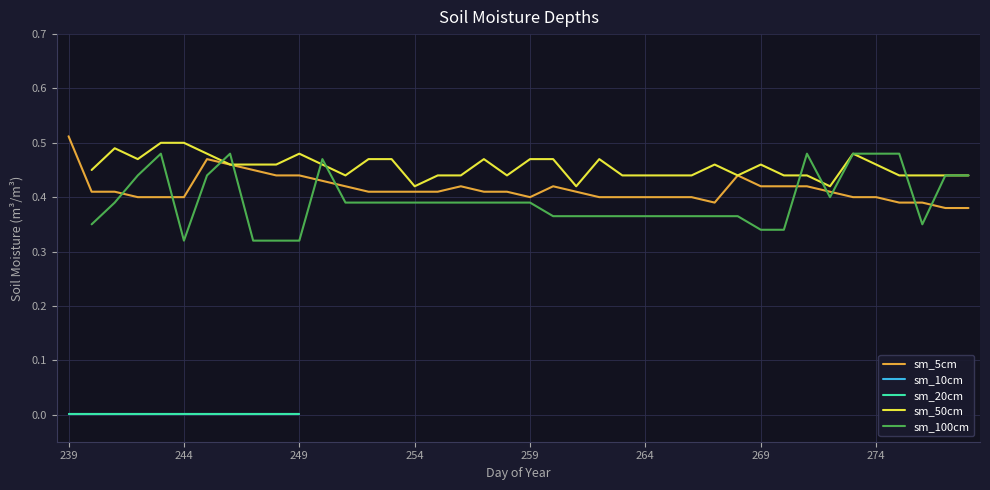

What is the difference between the second highest and minimum values in the sm_100cm series?

0.2